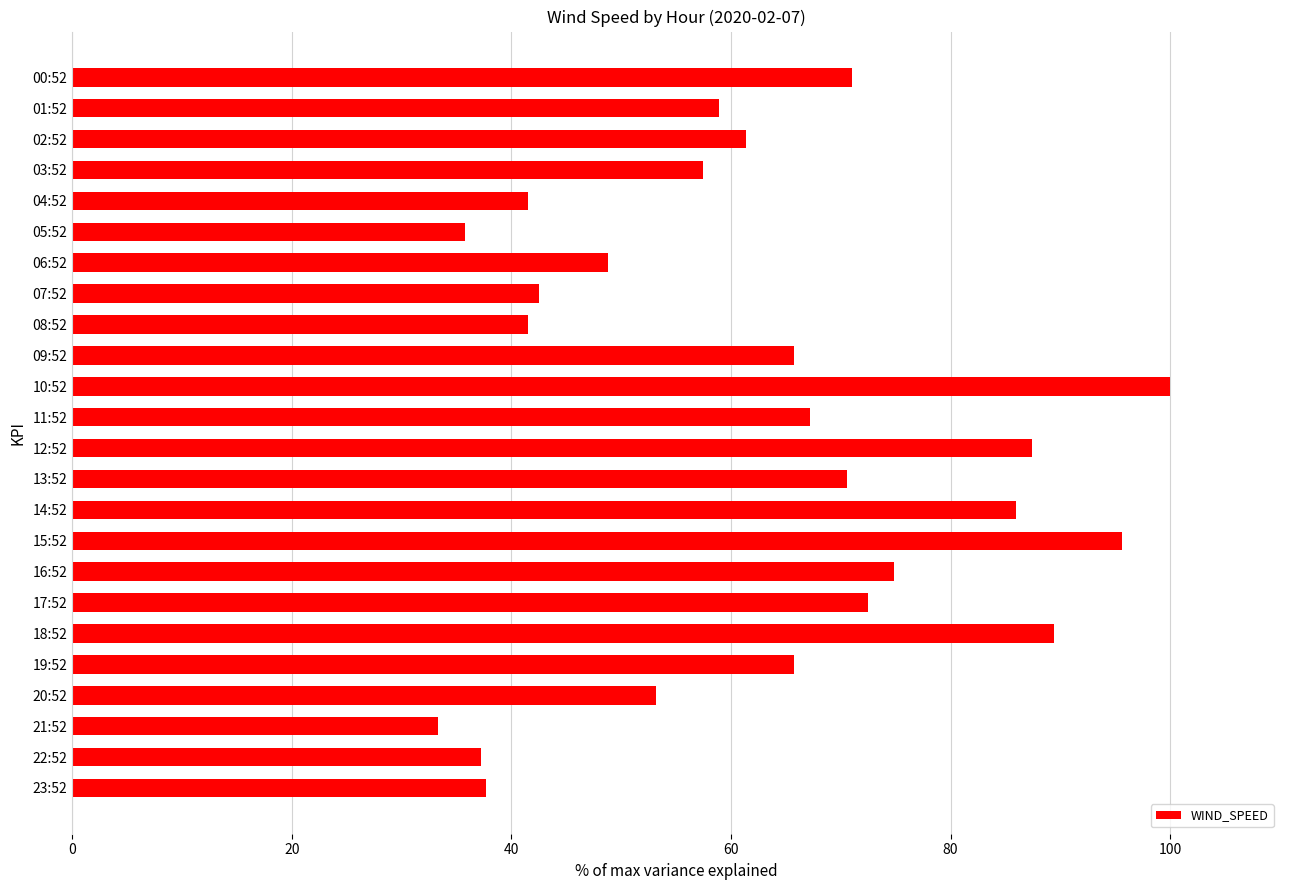

Reading top to bottom, list all the values displayed in this chart.

00:52=71.0	01:52=58.9	02:52=61.4	03:52=57.5	04:52=41.5	05:52=35.7	06:52=48.8	07:52=42.5	08:52=41.5	09:52=65.7	10:52=100.0	11:52=67.1	12:52=87.4	13:52=70.5	14:52=86.0	15:52=95.7	16:52=74.9	17:52=72.5	18:52=89.4	19:52=65.7	20:52=53.1	21:52=33.3	22:52=37.2	23:52=37.7